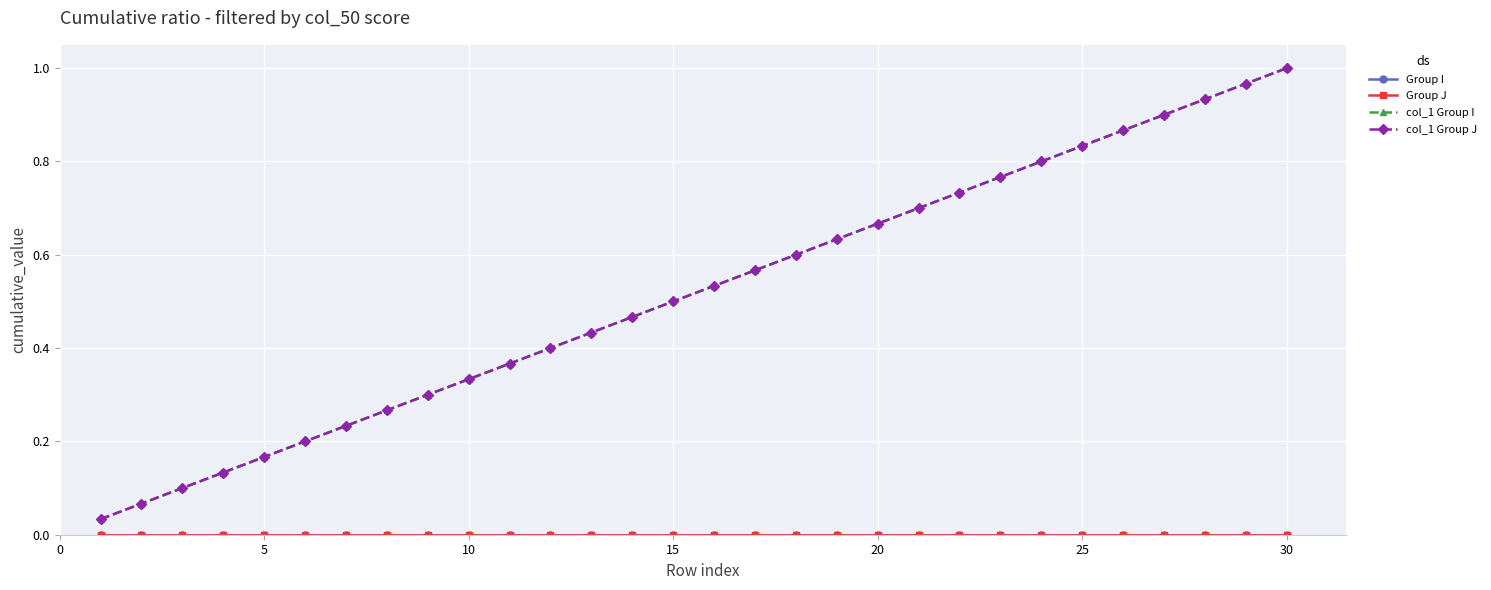

How many lines are shown in the chart?

4